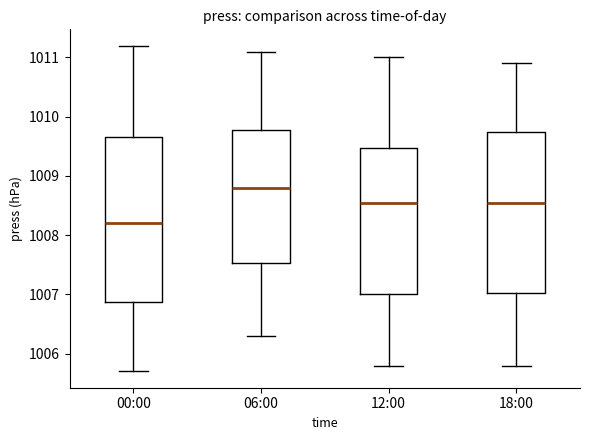

Reading left to right, read every box against the y-axis: the position of its median line, the range the box covers, and the ends of its whiskers. The values are not printed on the chart, so give them approximately, as read against the axis.

00:00: median 1008.2, box 1006.9 to 1009.7, whiskers 1005.7 to 1011.2
06:00: median 1008.8, box 1007.5 to 1009.8, whiskers 1006.3 to 1011.1
12:00: median 1008.6, box 1007.0 to 1009.5, whiskers 1005.8 to 1011.0
18:00: median 1008.6, box 1007.0 to 1009.8, whiskers 1005.8 to 1010.9